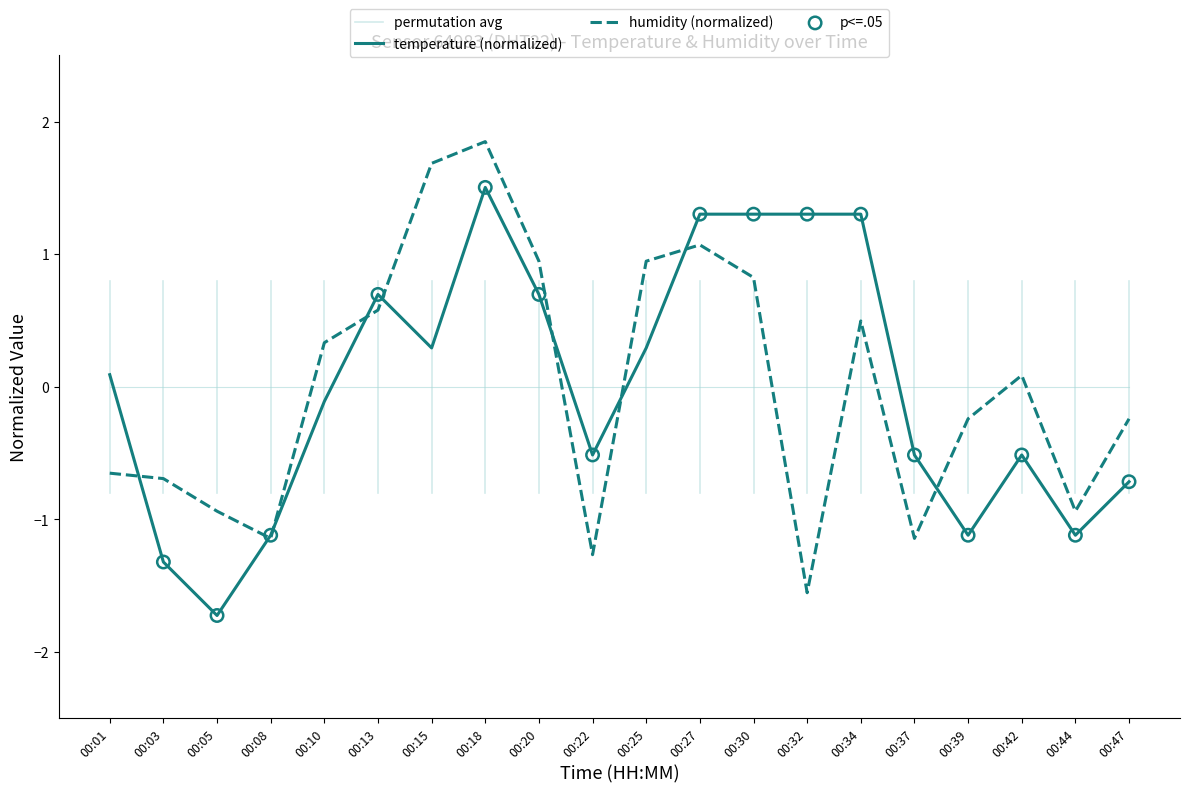

At which category is the sum across all series the highest?

00:18